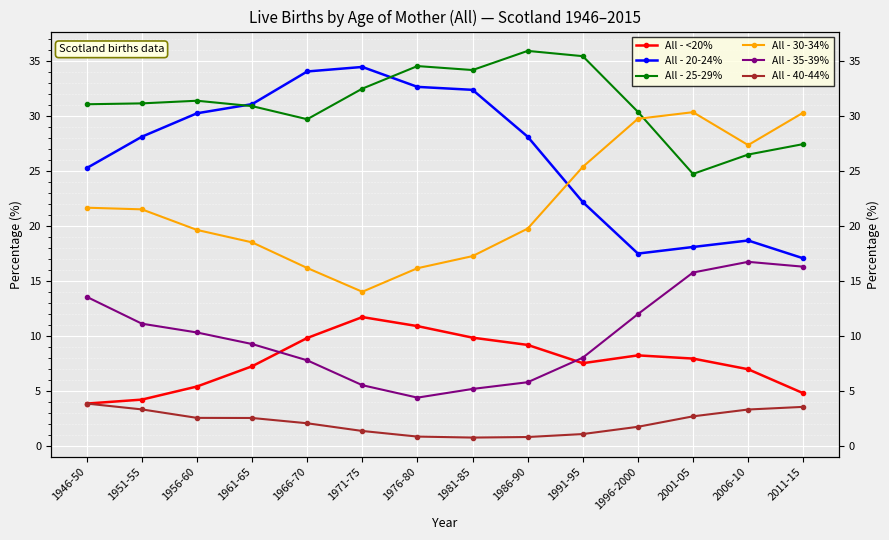

What is the label of the 10th point from the left?

1991-95